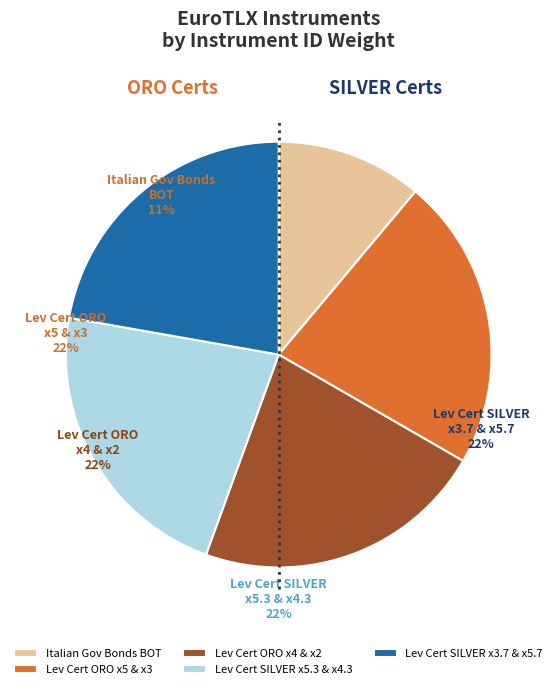

Is there any slice that represents more than half of the pie?

No